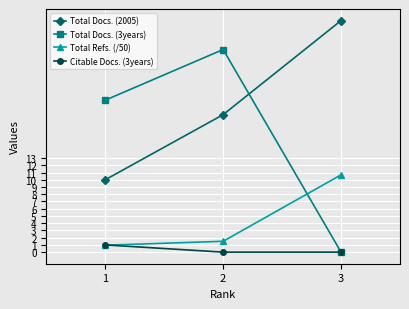

What is the value of the Total Refs. (/50) point at the 3rd from the left?

10.7